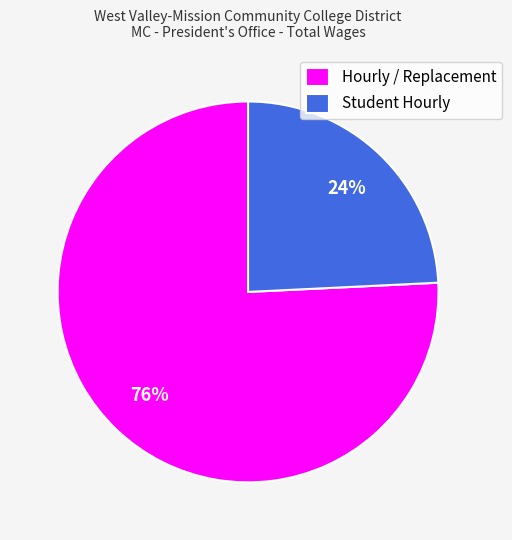

What is the smallest slice in the pie chart?

Student Hourly